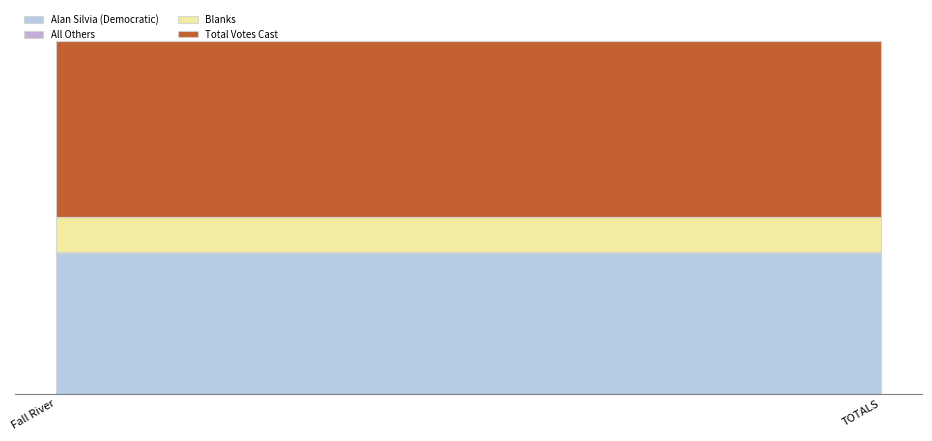

How many series are shown in this chart?

4